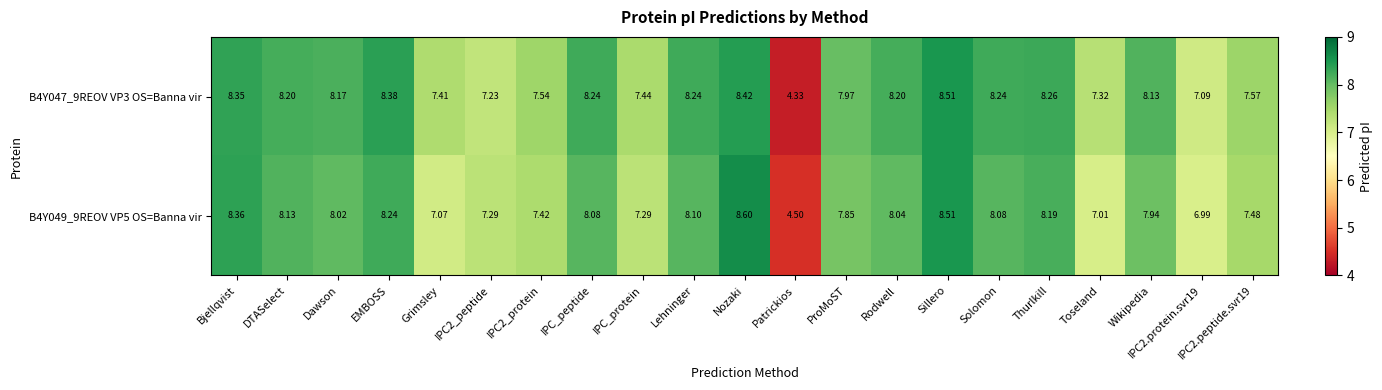

Where does the B4Y047_9REOV VP3 OS=Banna vir series first go above 8?

Bjellqvist